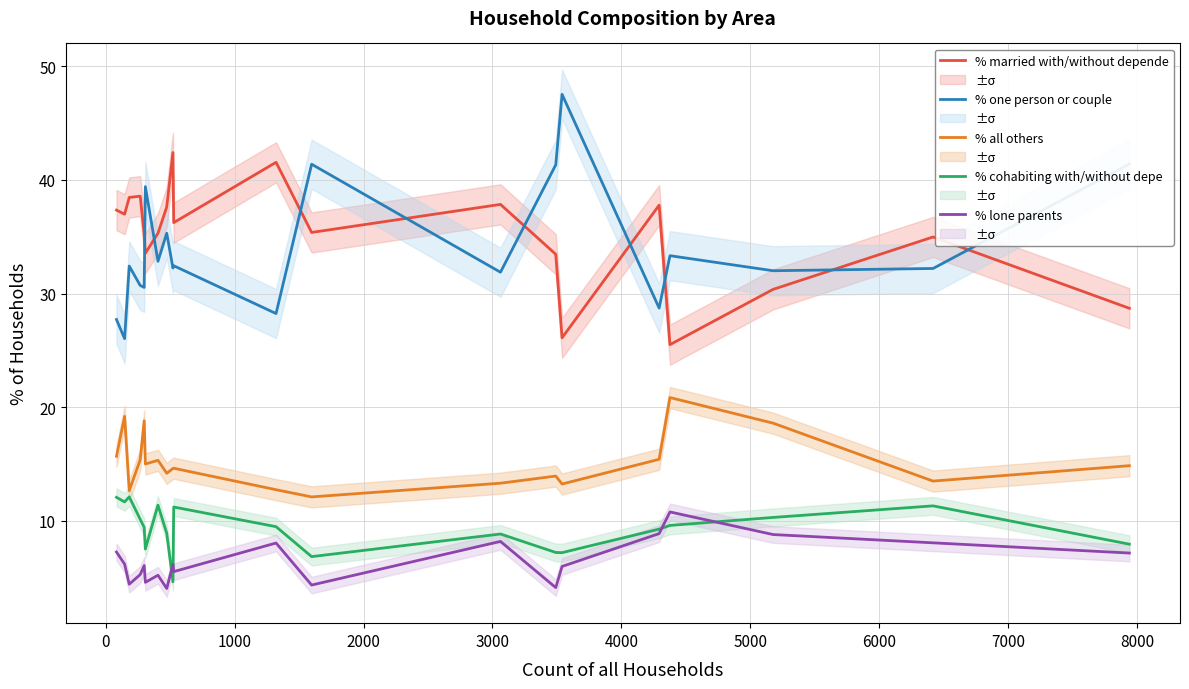

What is the highest value of the % lone parents series?

10.8